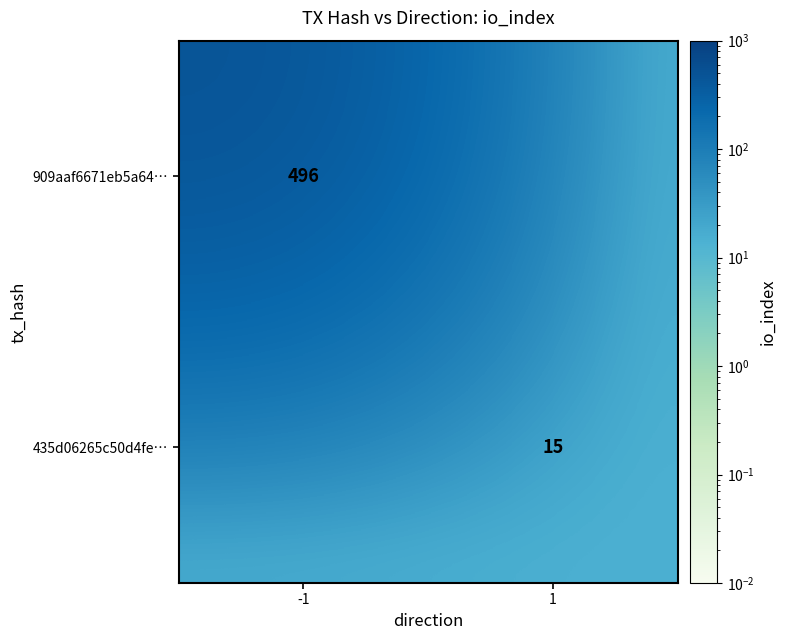

Which series has the largest total across all categories?

909aaf6671eb5a64…